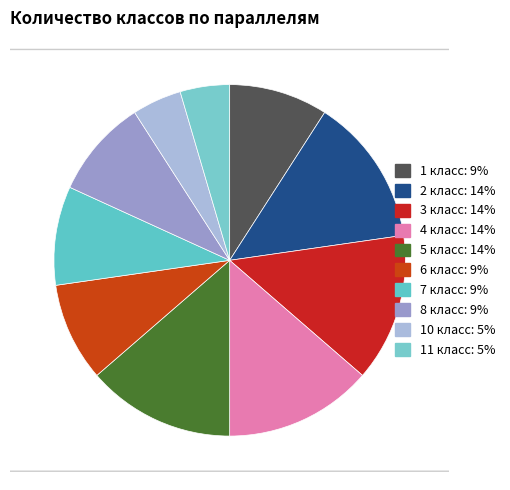

Is it true that 8 класс is 3% of the pie?

False